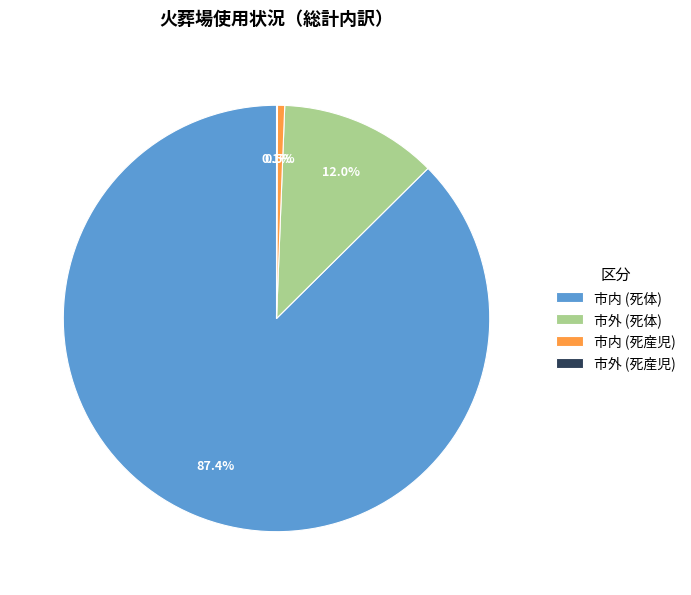

Is the sum of 市内 (死体) and 市外 (死体) greater than half?

Yes